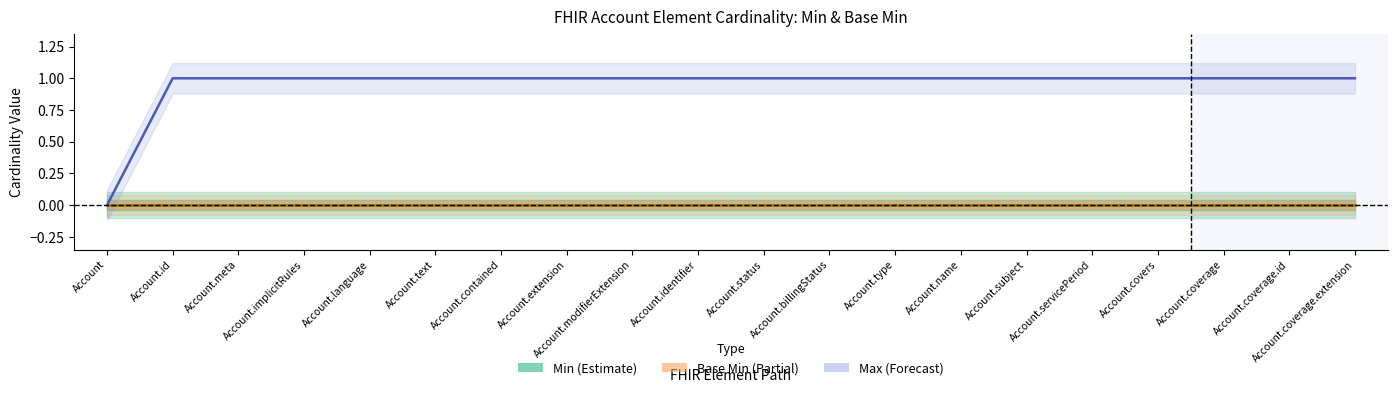

What is the value of the Max point at the 9th from the left?

1